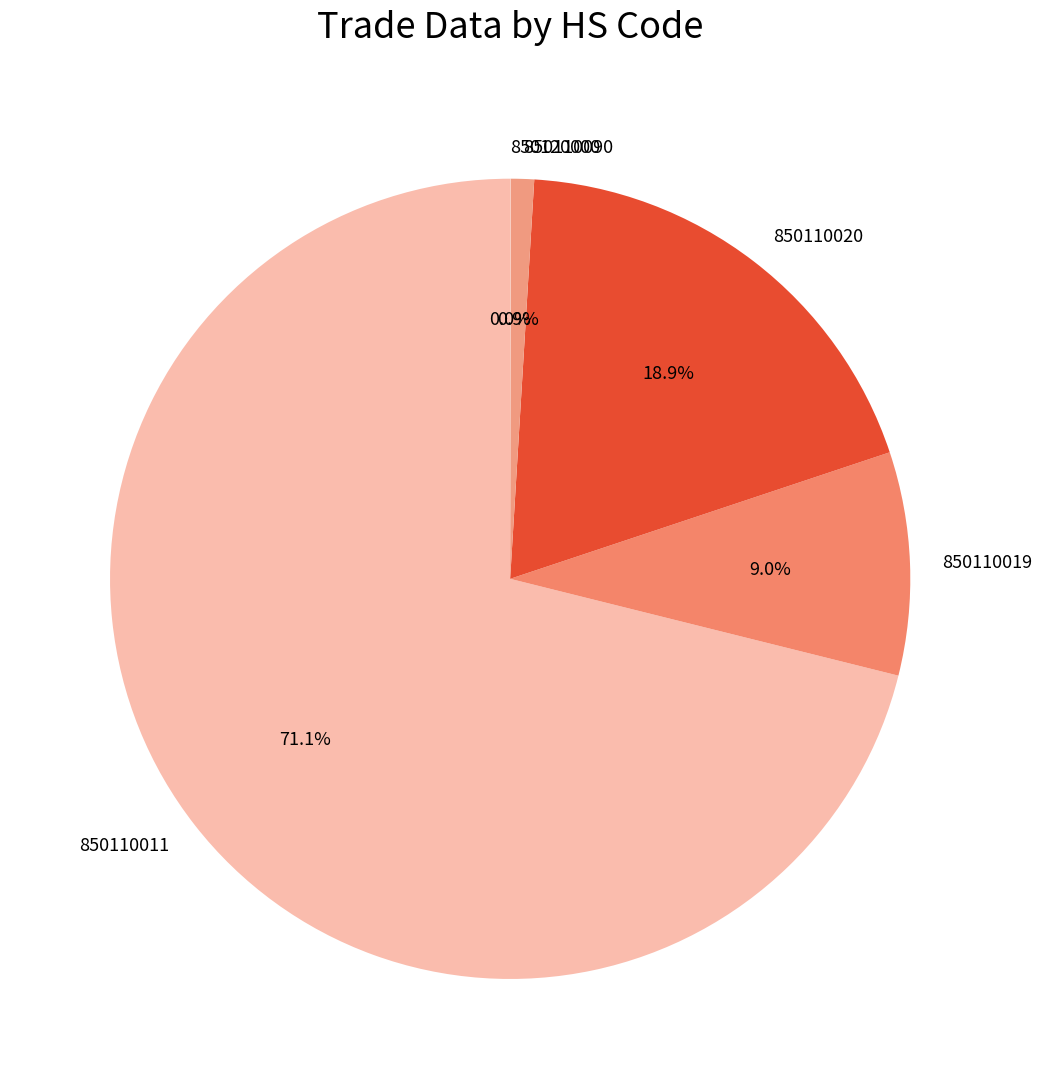

Do 850110090 and 850110011 together represent more than half of the pie?

Yes